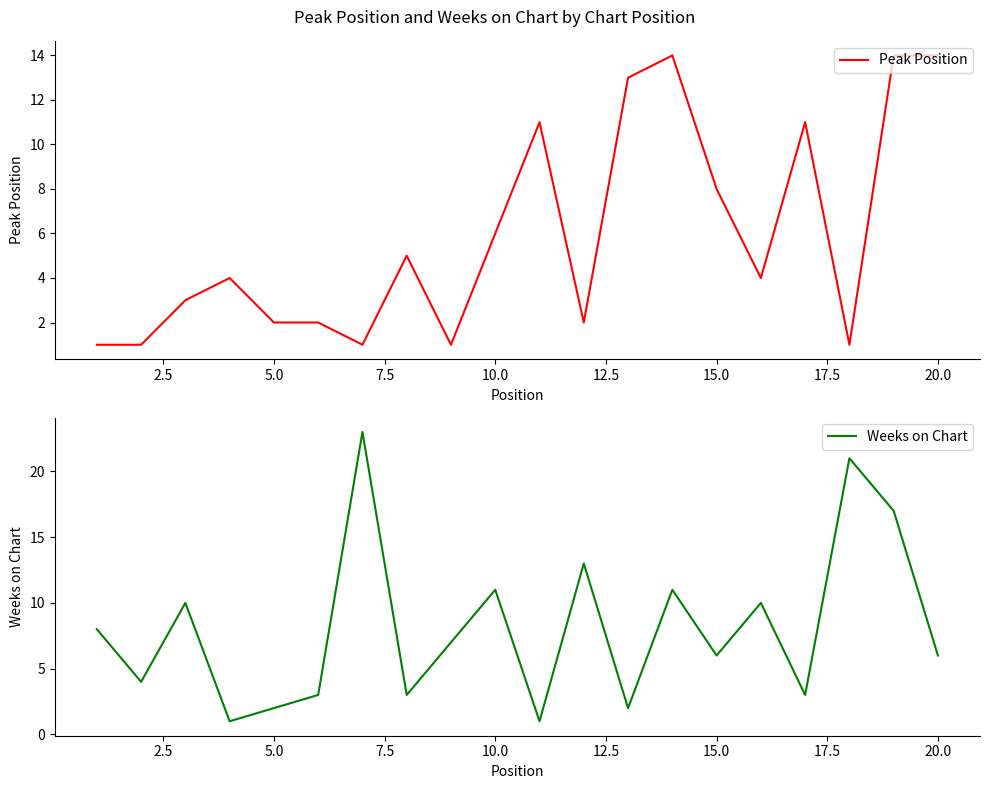

True or false: Peak Position has more than 0 points higher than both neighbors.

True